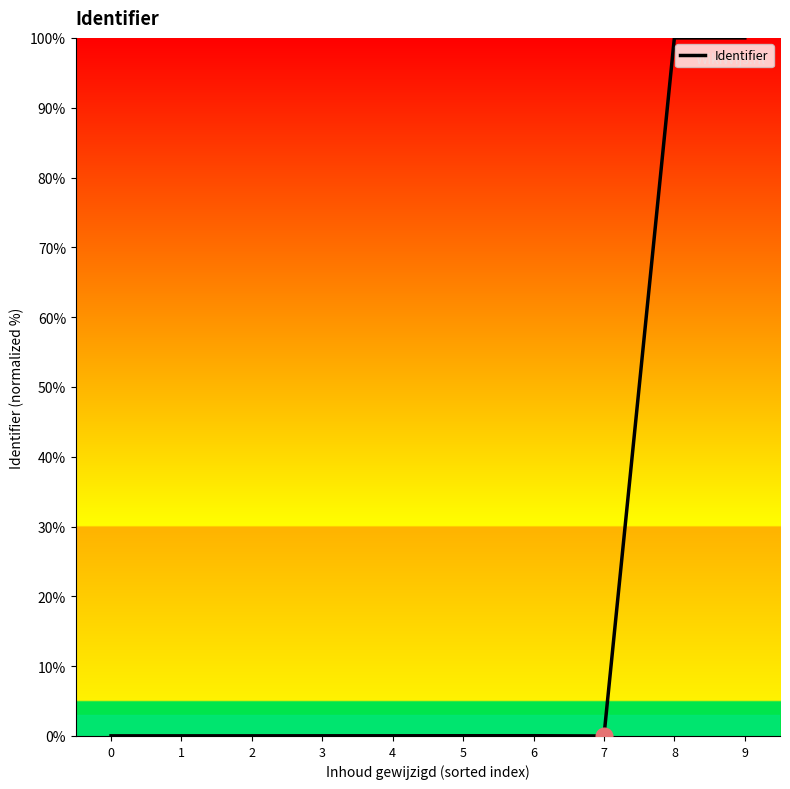

Is it true that the value at 8 is 46.0?

False